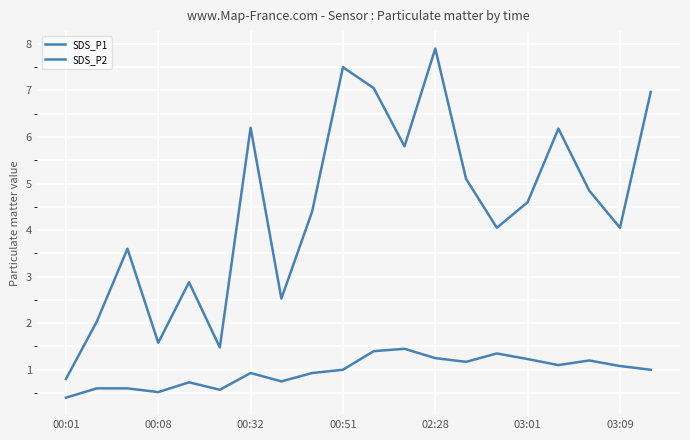

Is this an area chart (filled region under the line)?

No